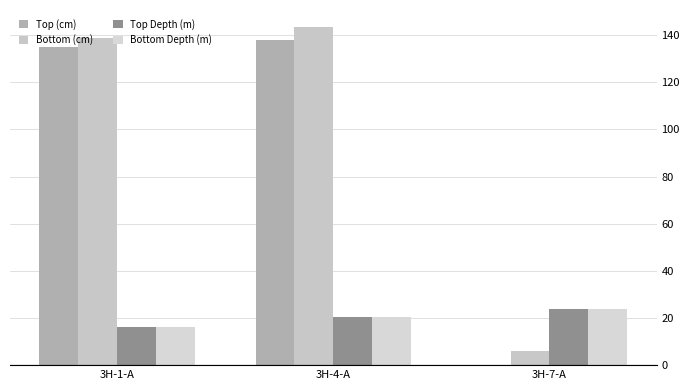

Count the number of categories in the chart.

3